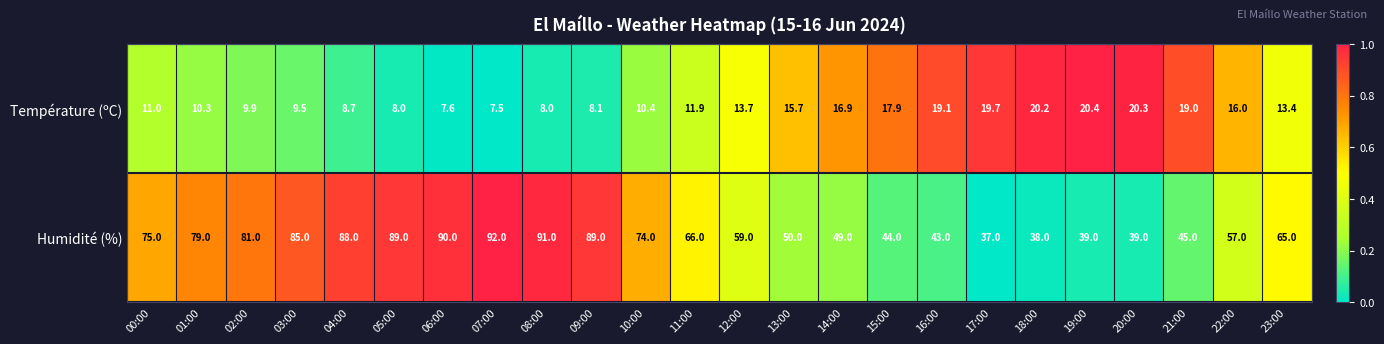

What is the total value across all series at 10:00?

84.4